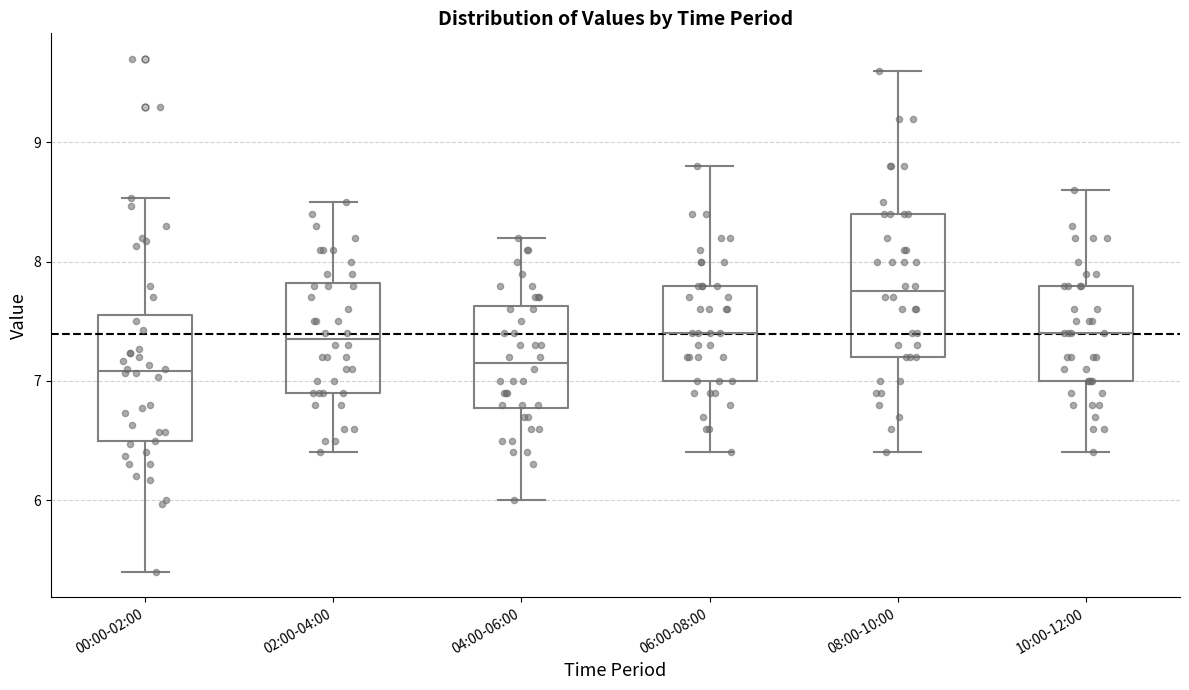

Reading left to right, read every box against the y-axis: the position of its median line, the range the box covers, and the ends of its whiskers. The values are not printed on the chart, so give them approximately, as read against the axis.

00:00-02:00: median 7.1, box 6.5 to 7.6, whiskers 5.4 to 8.5
02:00-04:00: median 7.4, box 6.9 to 7.8, whiskers 6.4 to 8.5
04:00-06:00: median 7.2, box 6.8 to 7.6, whiskers 6.0 to 8.2
06:00-08:00: median 7.4, box 7.0 to 7.8, whiskers 6.4 to 8.8
08:00-10:00: median 7.8, box 7.2 to 8.4, whiskers 6.4 to 9.6
10:00-12:00: median 7.4, box 7.0 to 7.8, whiskers 6.4 to 8.6